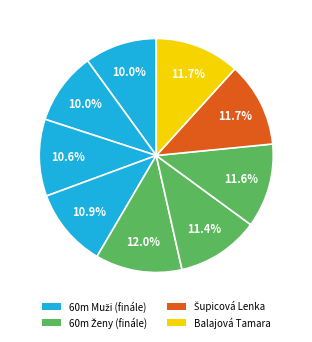

Count the number of slices in the pie.

9